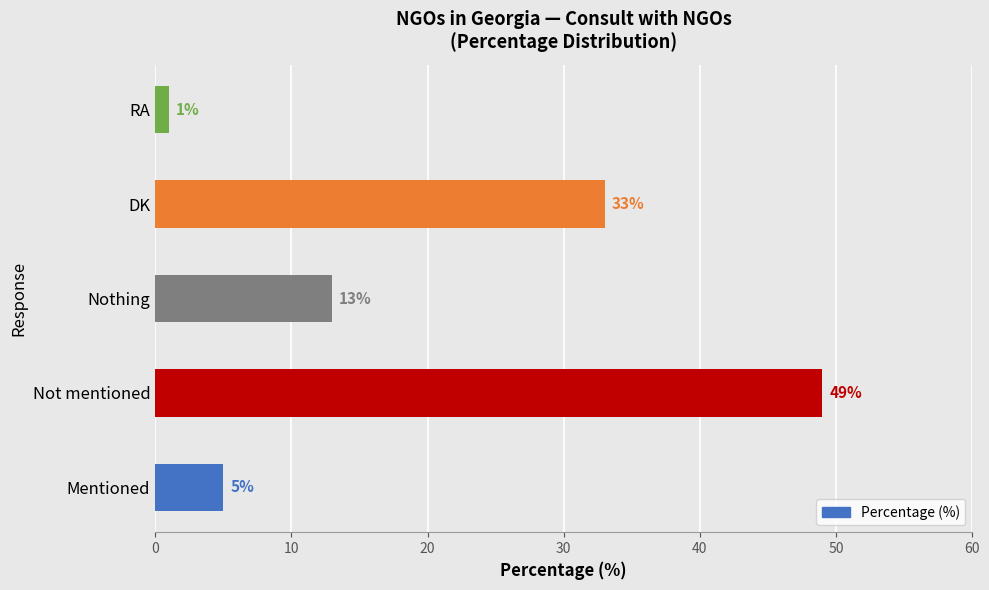

The value at RA is 1. True or false?

True